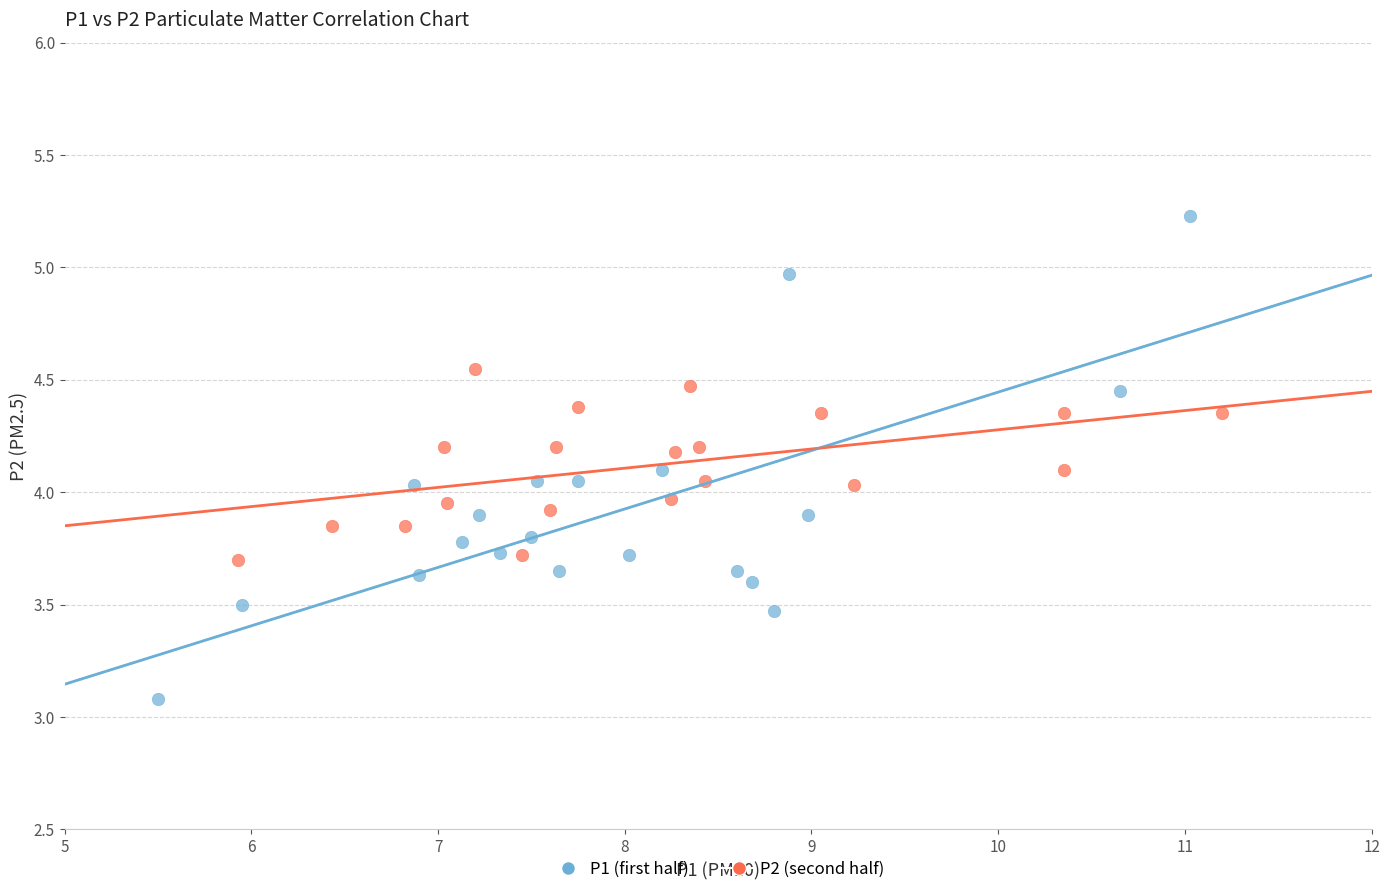

Which series reaches the minimum Y coordinate?

P1 (first half)